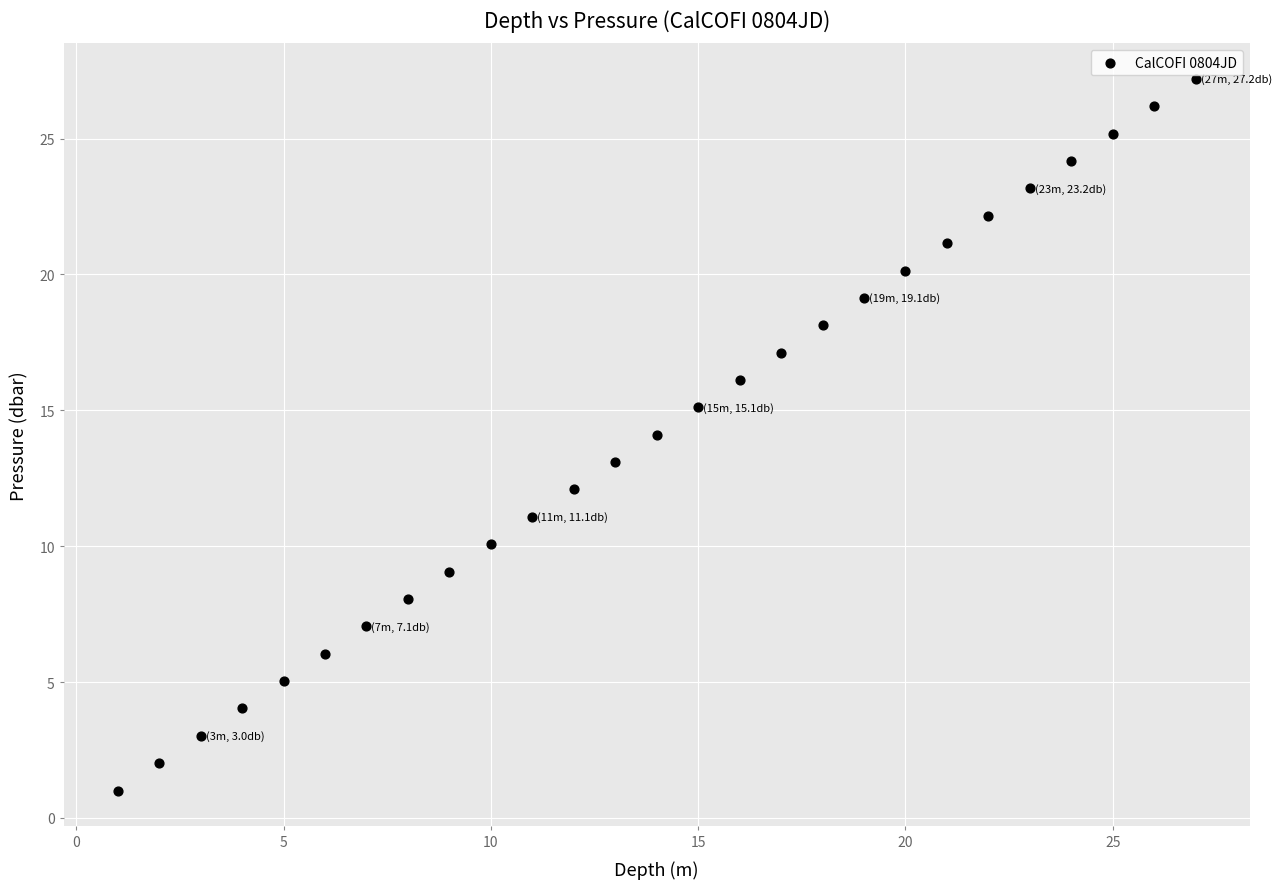

What is the range of X values (max minus min)?

26.0